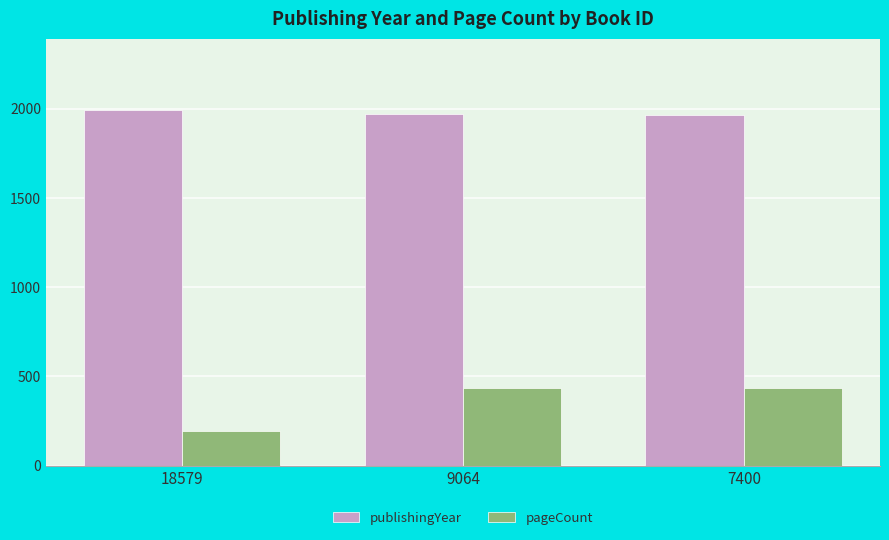

What is the value of the publishingYear bar at the 3rd from the left?

1965